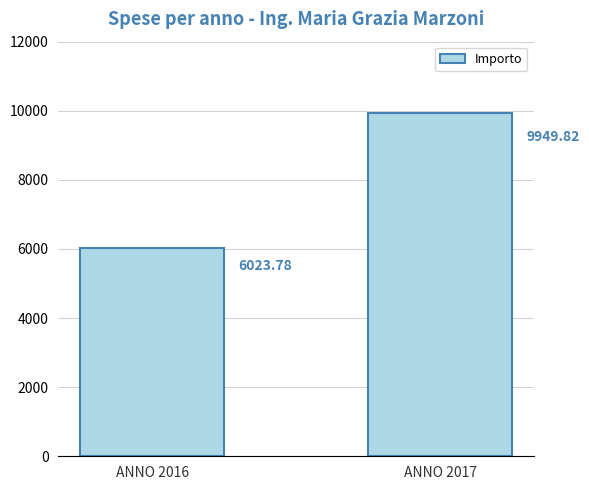

Reading left to right, extract all data points from this chart.

ANNO 2016=6023.8	ANNO 2017=9949.8